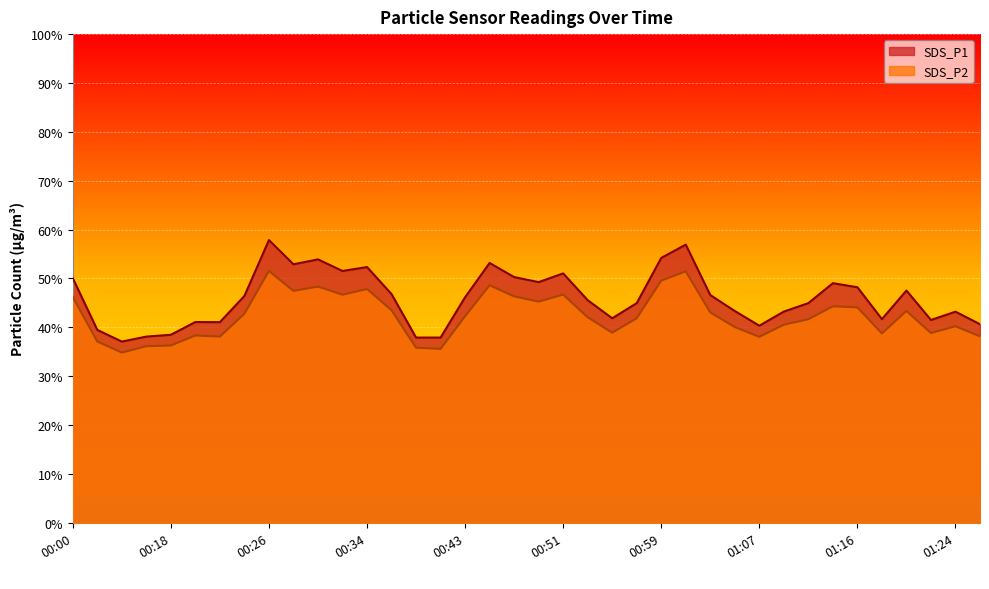

Between 00:14 and 01:09, which series saw the biggest shift?

SDS_P1